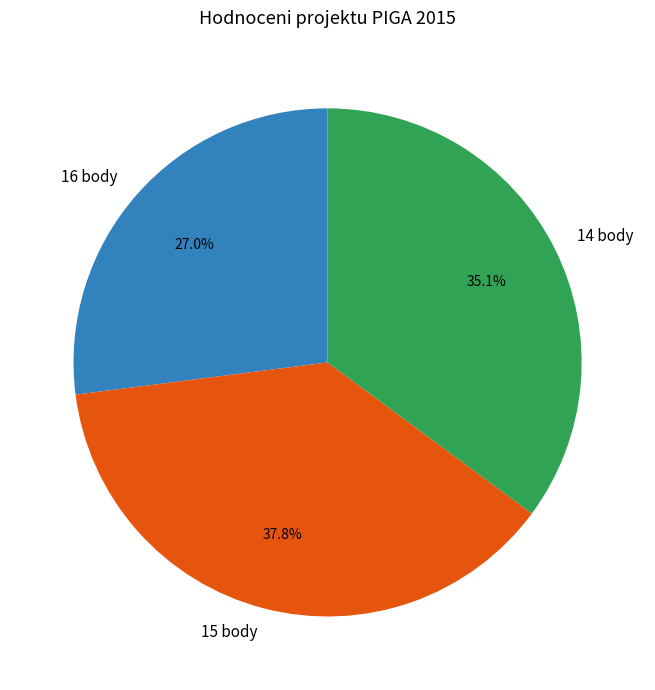

What is the largest slice in the pie chart?

15 body